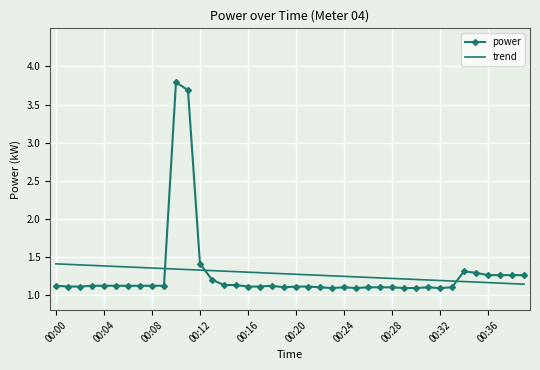

What is the difference between the maximum and minimum values in the trend series?

0.3